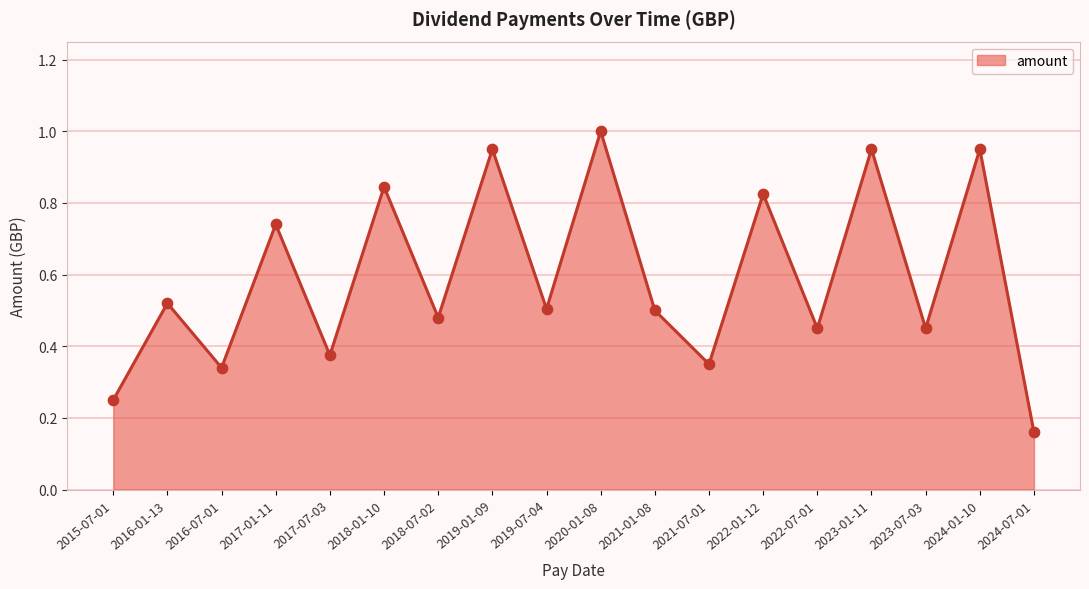

Between 2016-01-13 and 2018-01-10, which is larger?

2018-01-10